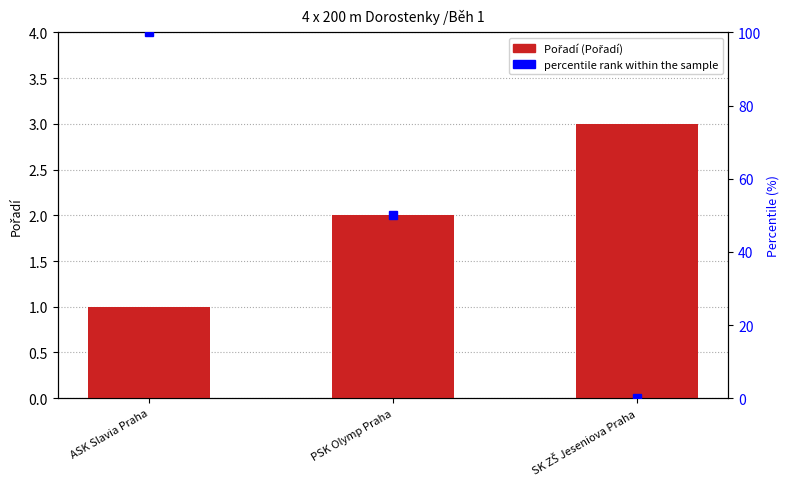

What position from the left is PSK Olymp Praha?

2